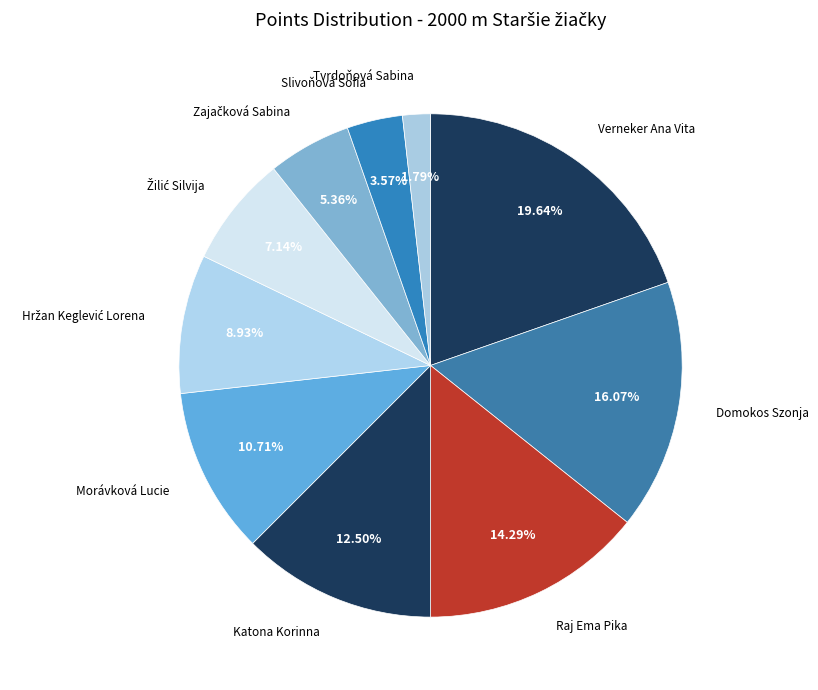

The Morávková Lucie slice represents 5% of the pie. True or false?

False